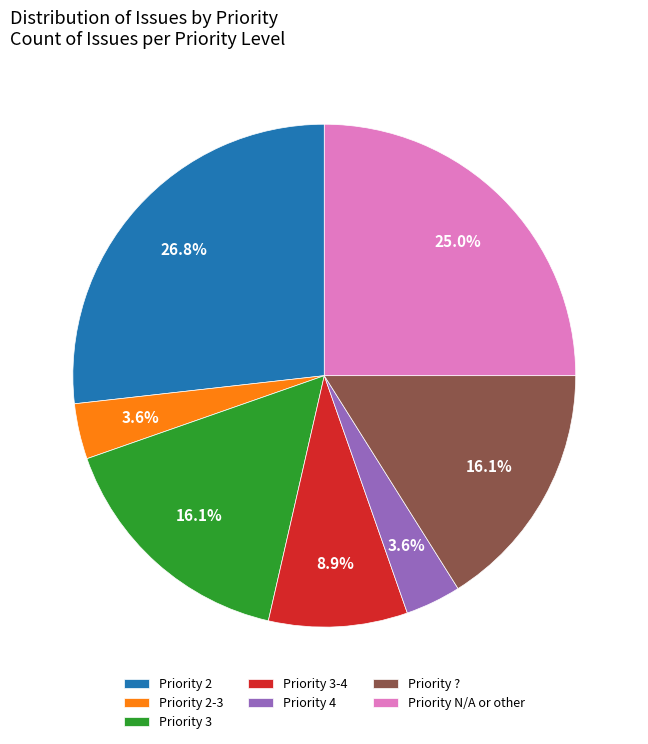

What is the largest slice in the pie chart?

Priority 2